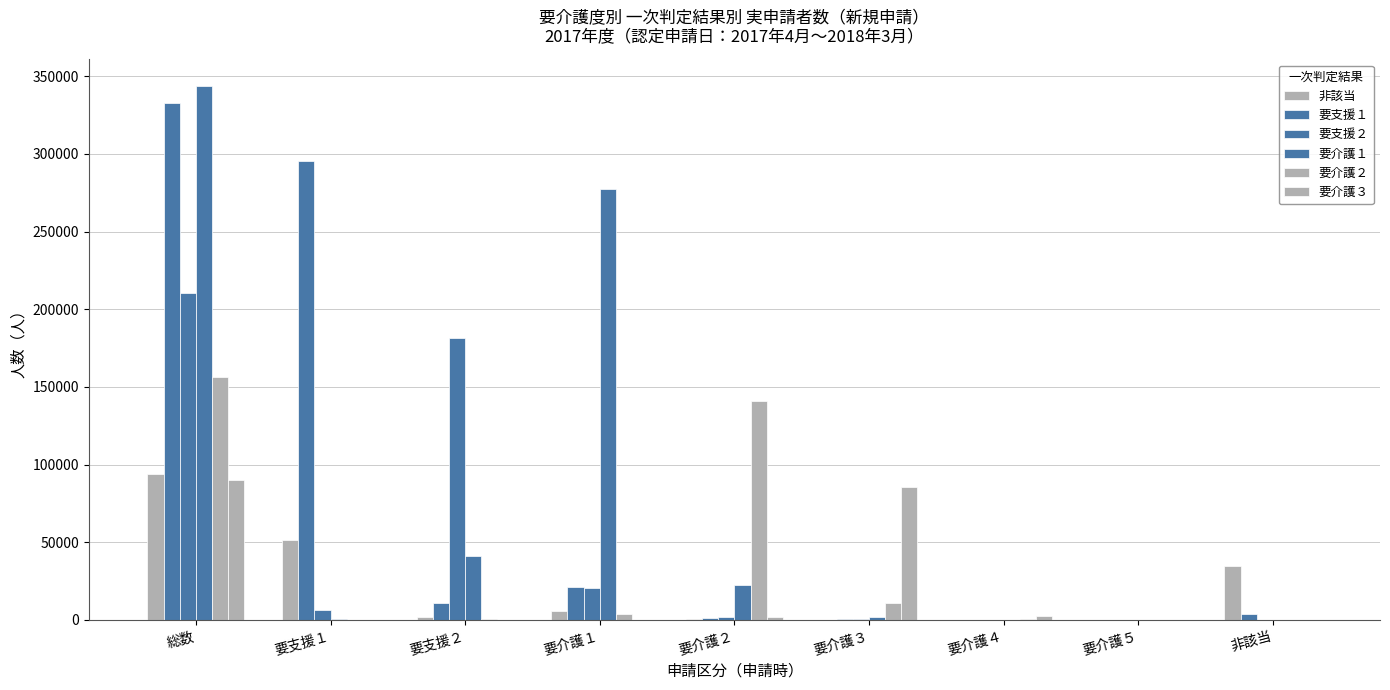

How many data points does each series have?

9